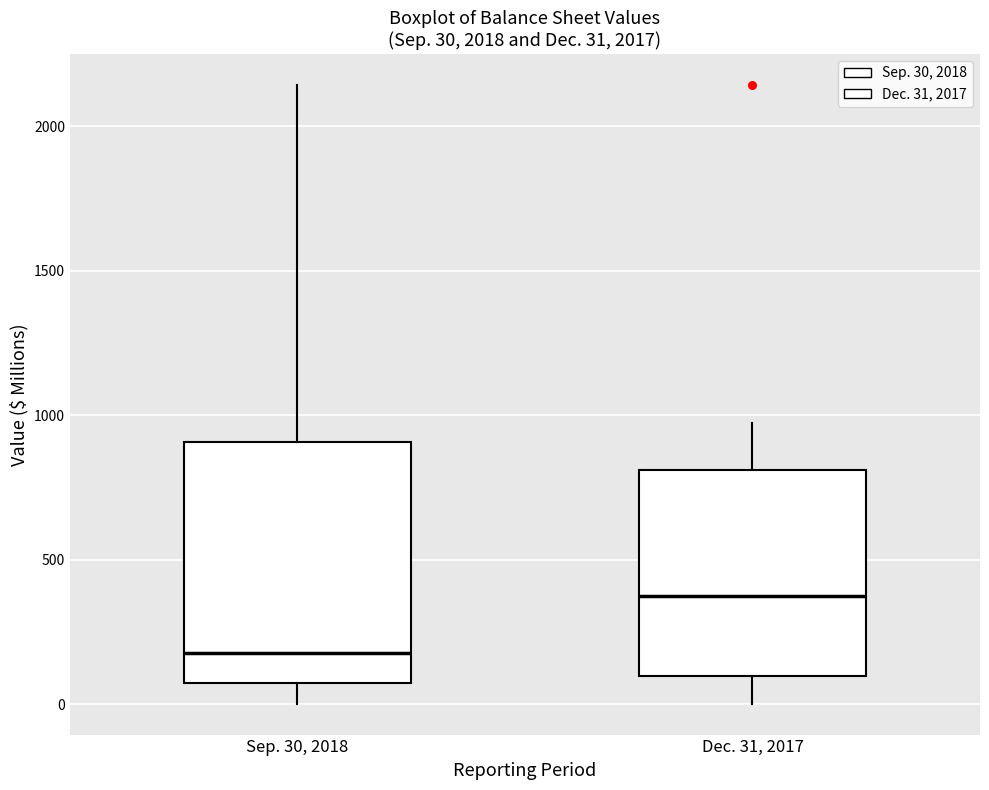

Comparing the boxes themselves (not the whiskers), which one is the tallest?

Sep. 30, 2018